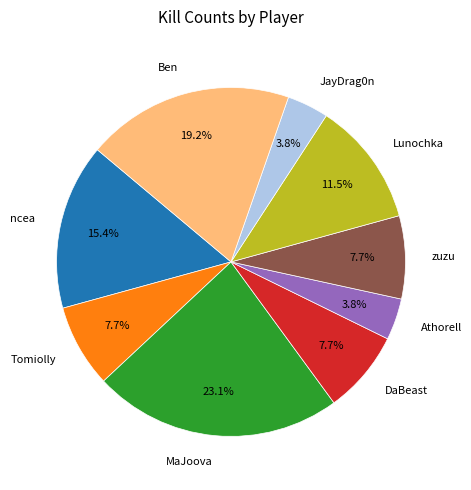

The Tomiolly slice represents 17% of the pie. True or false?

False